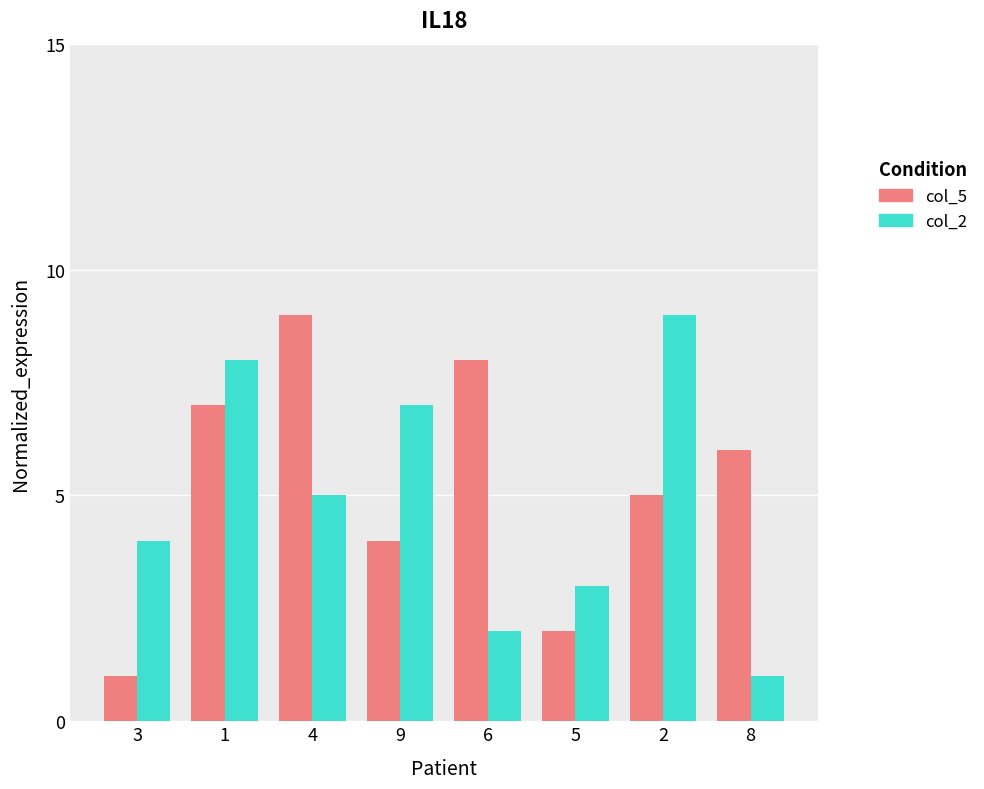

Rank the series at 9 from highest to lowest value.

col_2, col_5